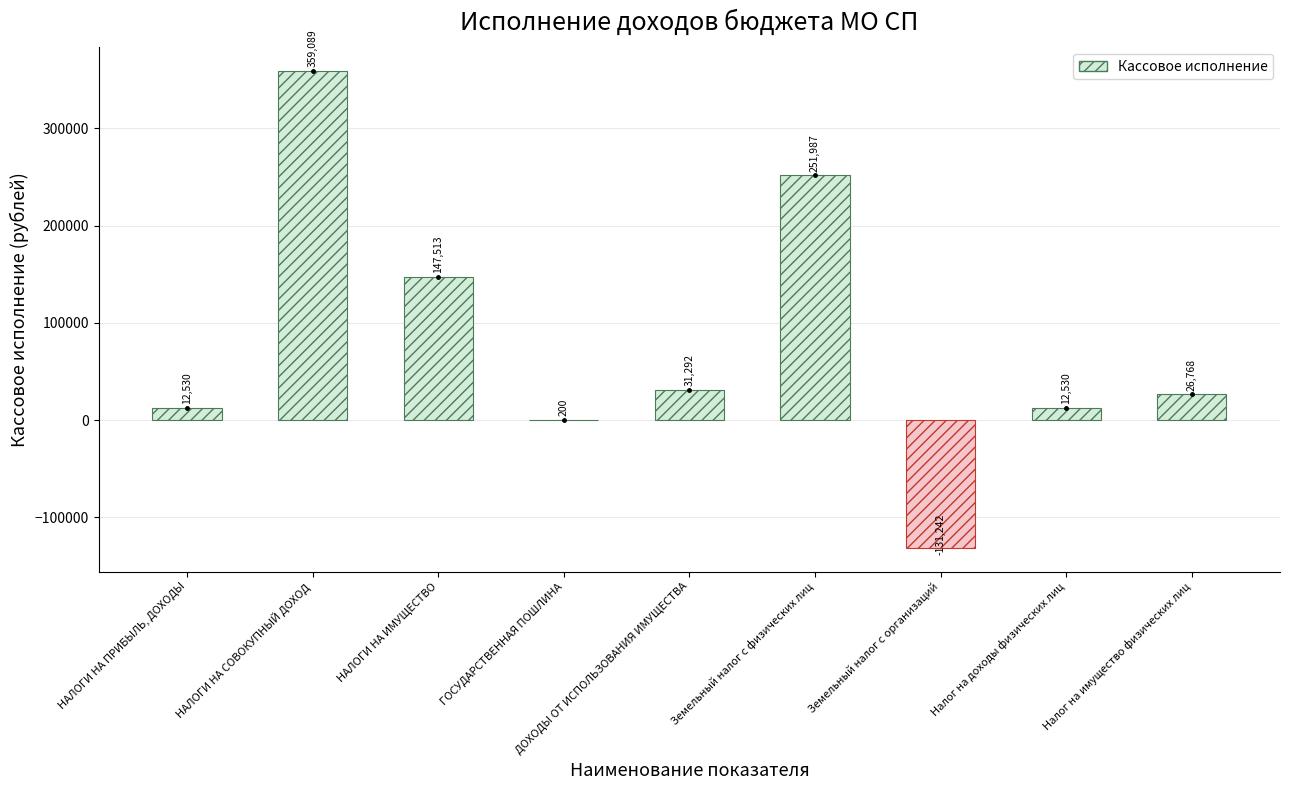

What is the difference between the values at Налог на имущество физических лиц and Земельный налог с организаций?

158010.4